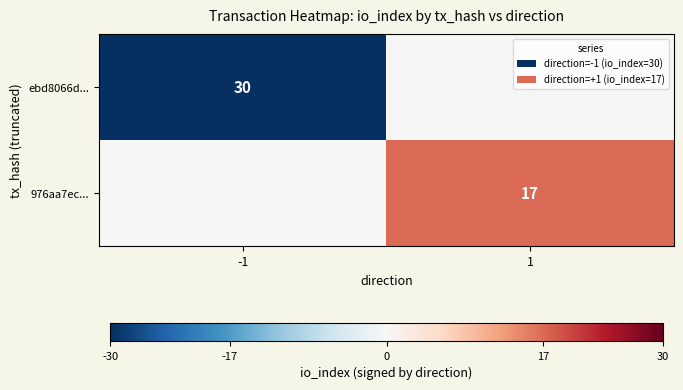

The 976aa7ec... series shows 17 at 1. True or false?

True